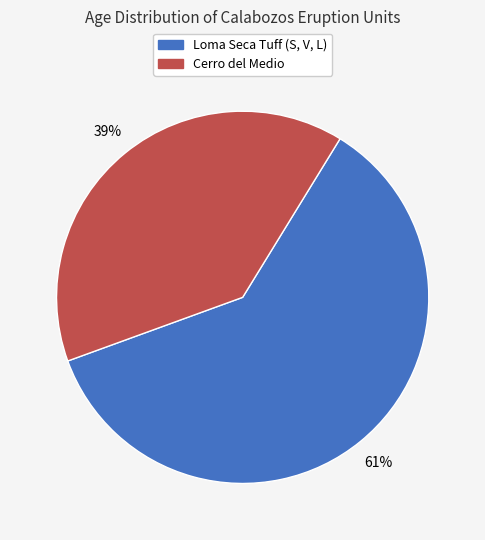

Does any single category account for the majority?

Yes